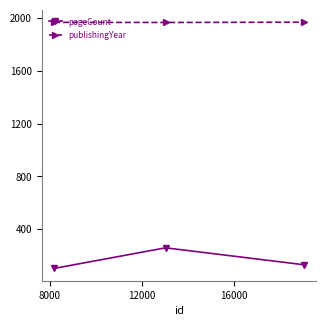

Count the pageCount values in the range 104 to 260.

3